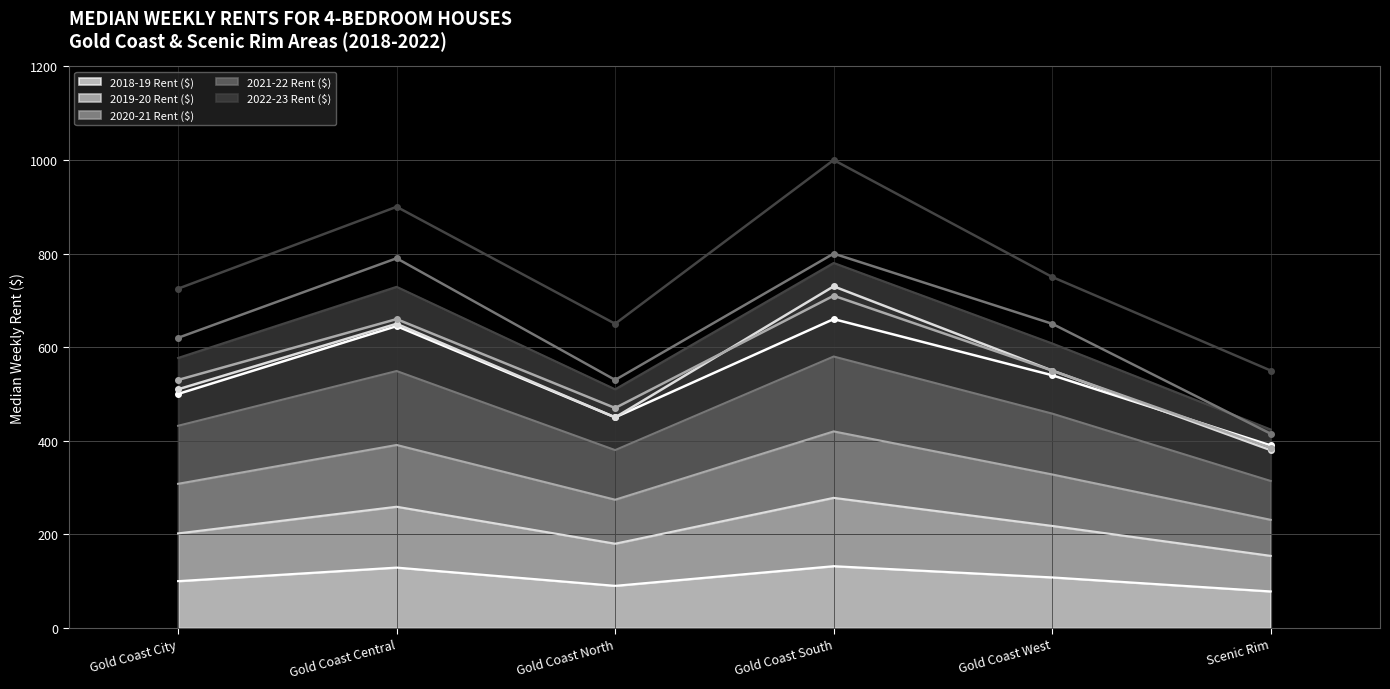

What is the label of the 3rd point from the left?

Gold Coast North